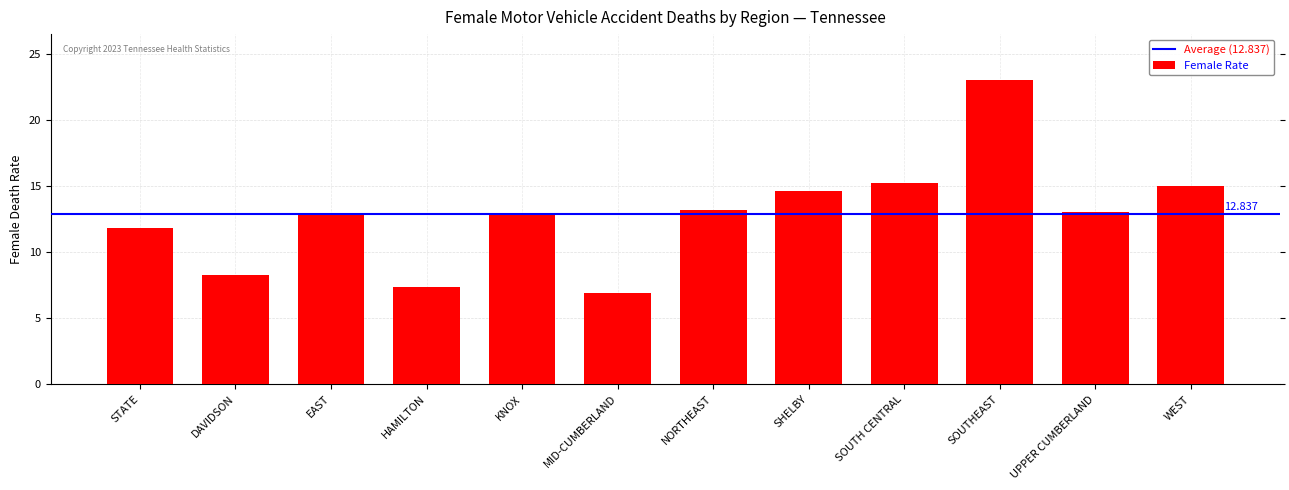

Which category has the highest value across all series?

SOUTHEAST